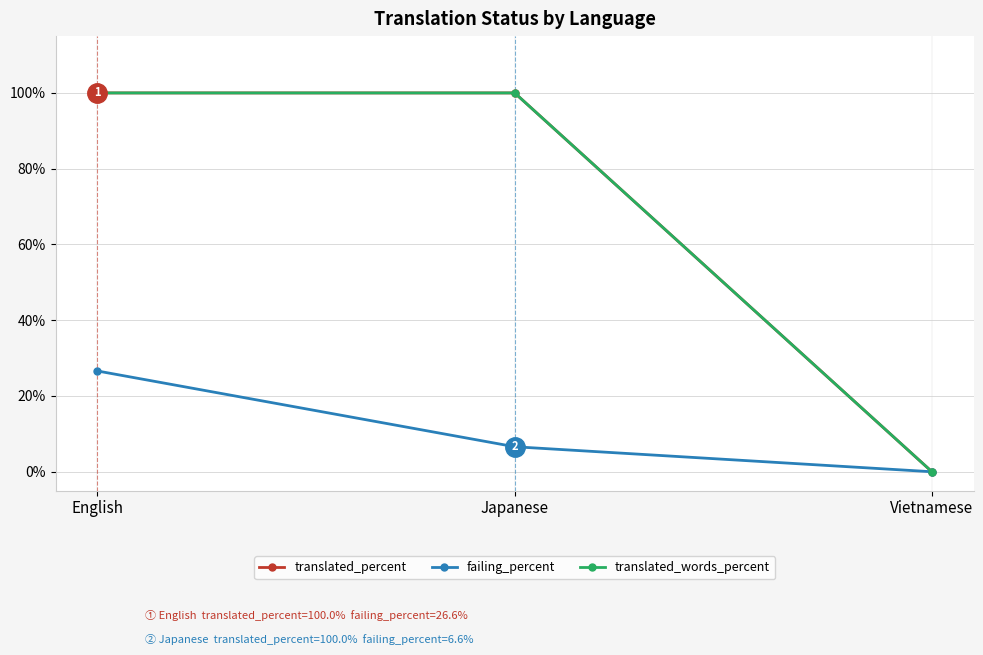

Is this an area chart (filled region under the line)?

No